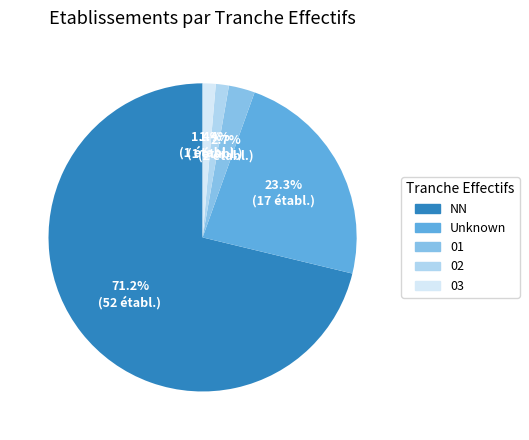

Is there a majority slice in this chart?

Yes